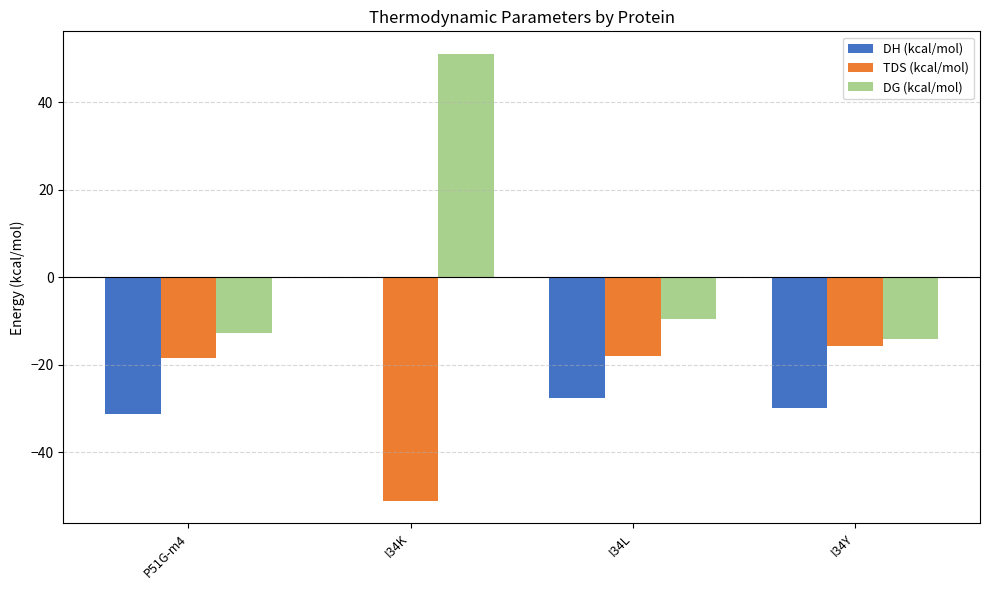

Which category has the highest value across all series?

I34K